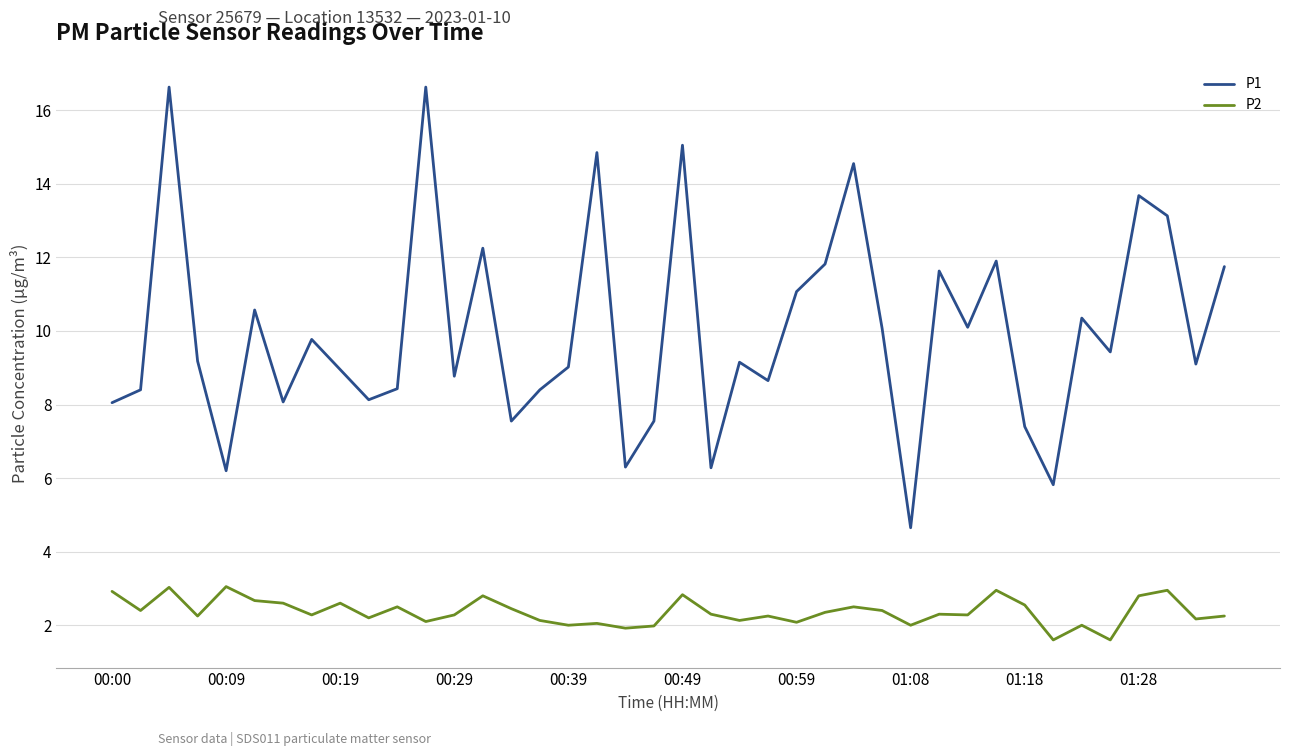

What is the minimum value for P2?

1.6